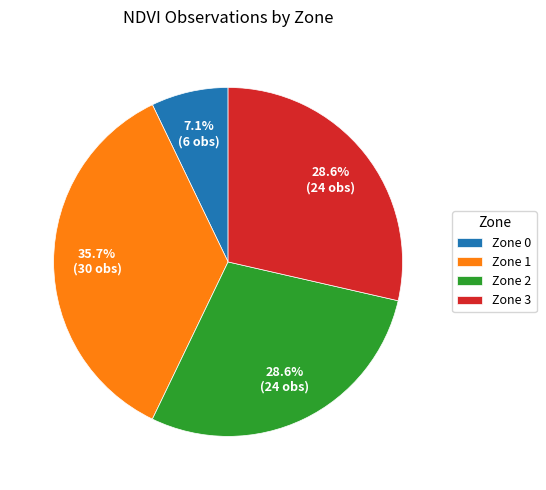

To the nearest percent, what is the combined percentage of Zone 2 and Zone 0?

36%